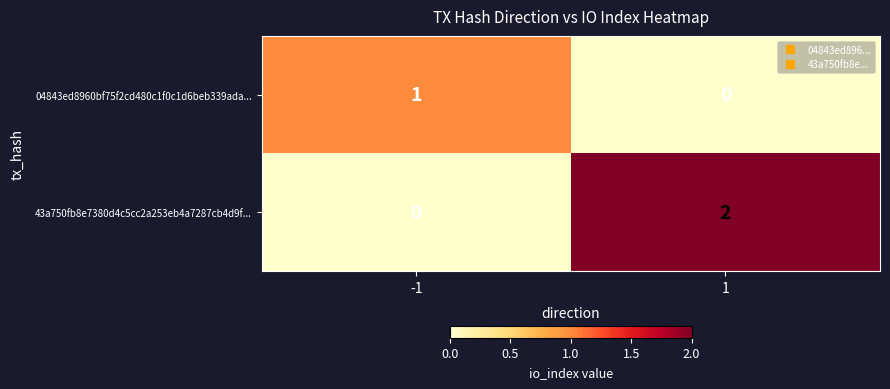

The value of 43a750fb8e7380d4c5cc2a253eb4a7287cb4d9f... at -1 is 0. True or false?

True